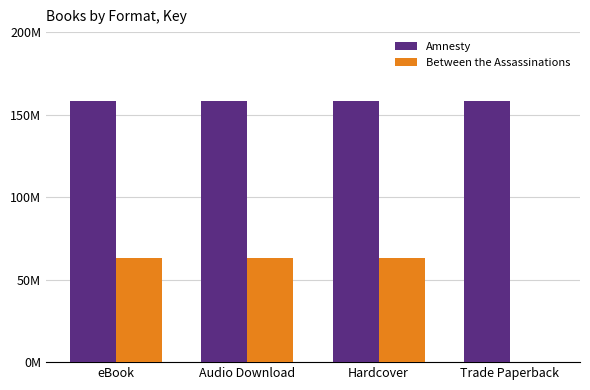

Read the Amnesty value at Hardcover.

158425539